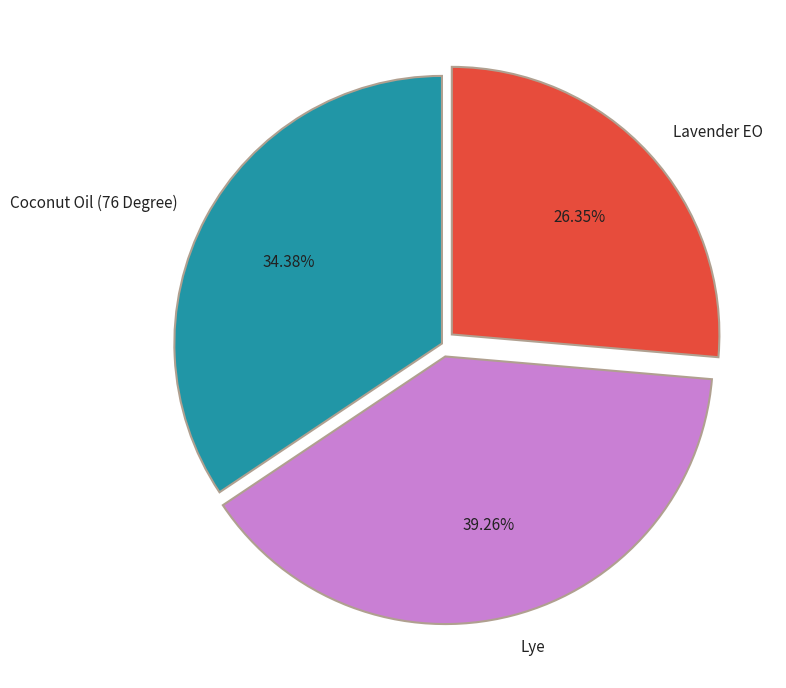

To the nearest percent, what portion does Lye represent?

39%